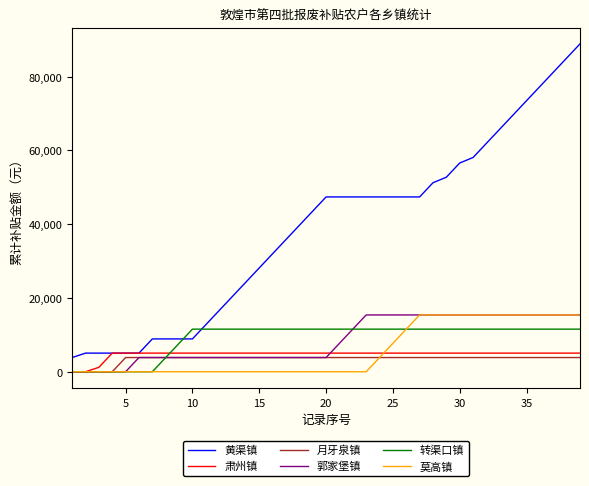

Which series has the largest total across all categories?

黄渠镇